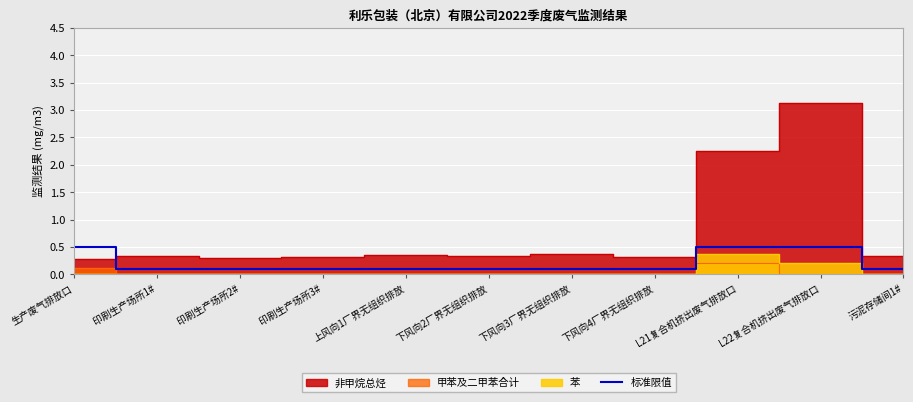

The 标准限值 series shows 0.1 at 下风向4厂界无组织排放. True or false?

True